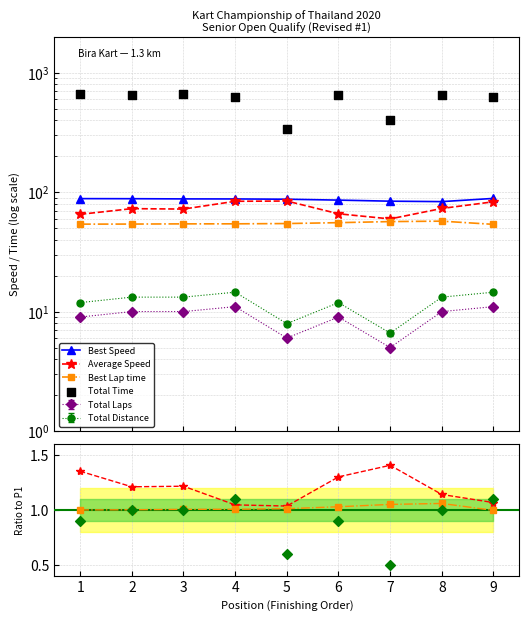

What is the total value across all series at 7?

610.5